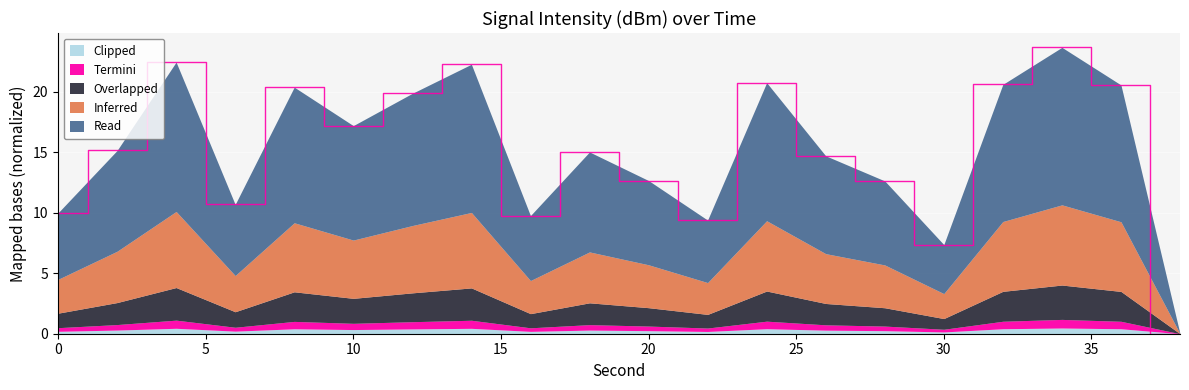

What is the maximum value for Clipped?

0.5